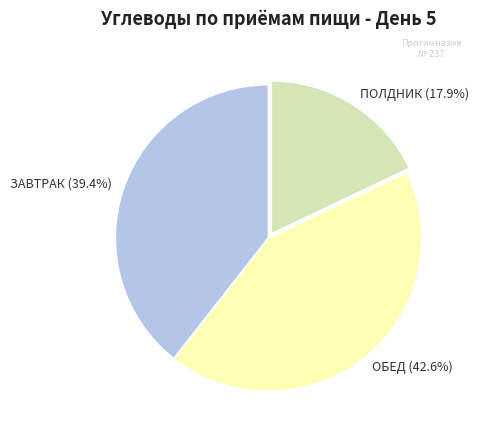

To the nearest percent, what is the difference between the largest and smallest slice percentages?

25%